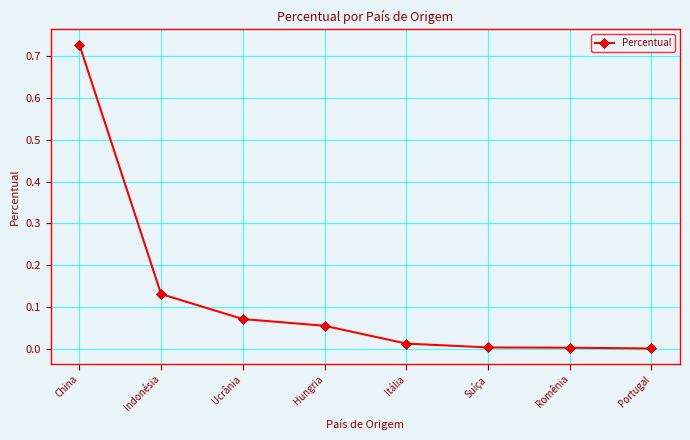

Which has a higher value, China or Itália?

China